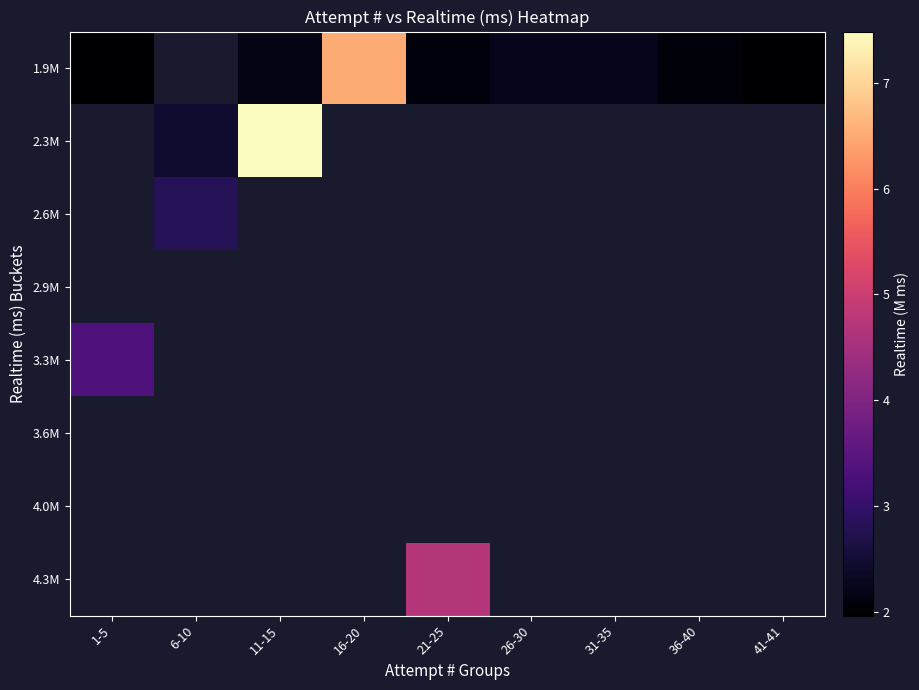

What is the maximum value shown in the chart?

7.5